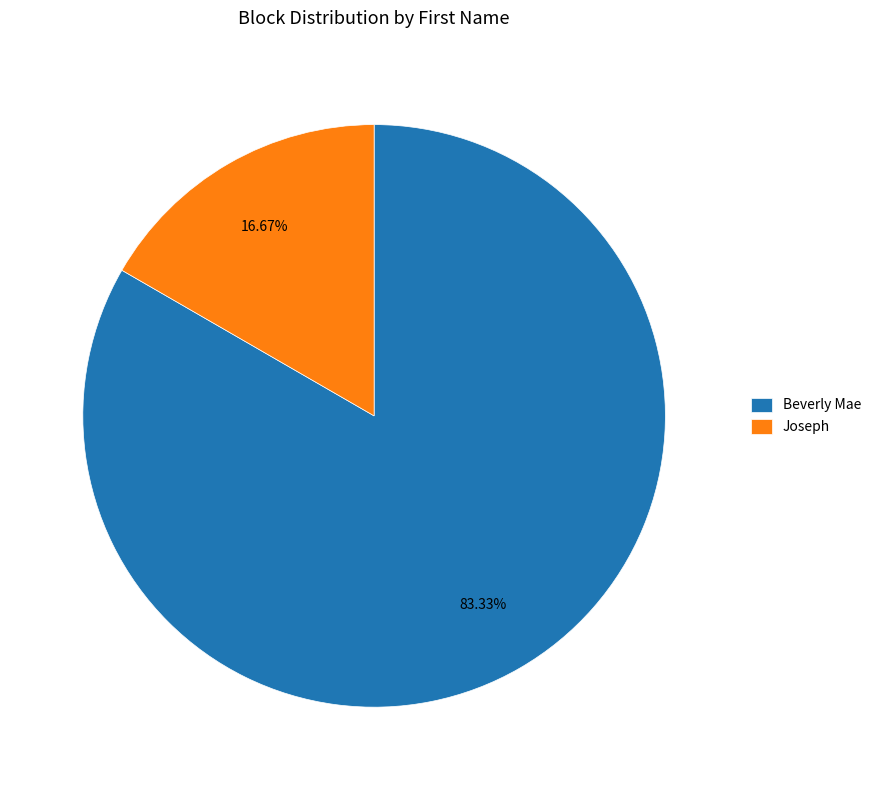

How many slices are in this pie chart?

2